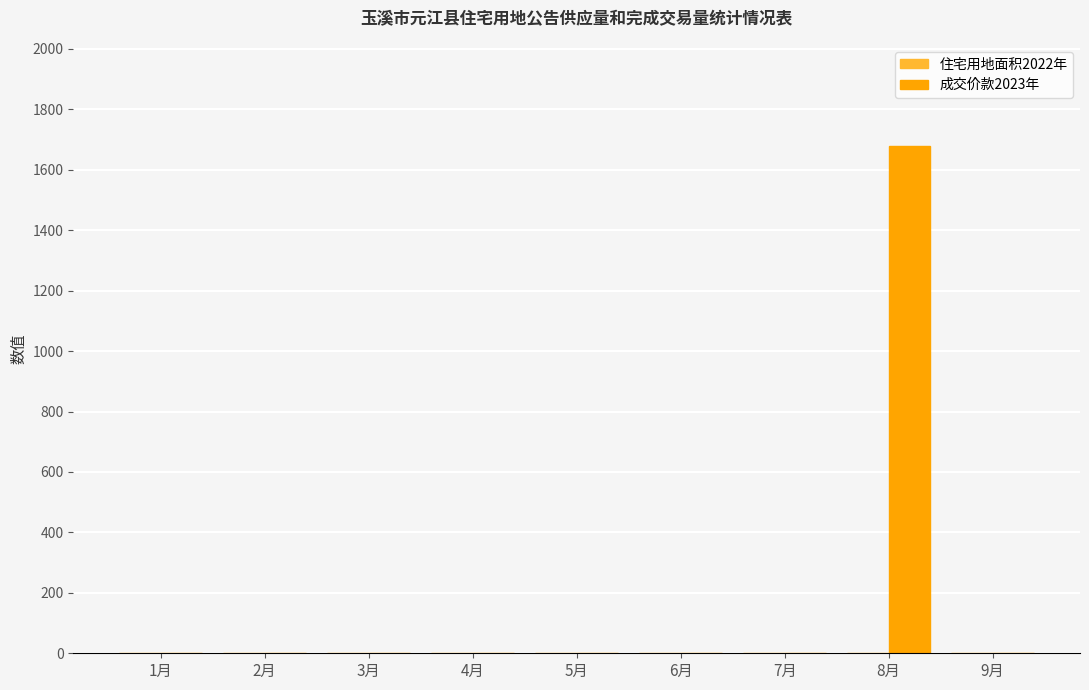

Reading right to left, extract all data points from this chart.

9月=0.0	8月=1677.9	7月=0.0	6月=0.0	5月=0.0	4月=0.0	3月=0.0	2月=0.0	1月=0.0